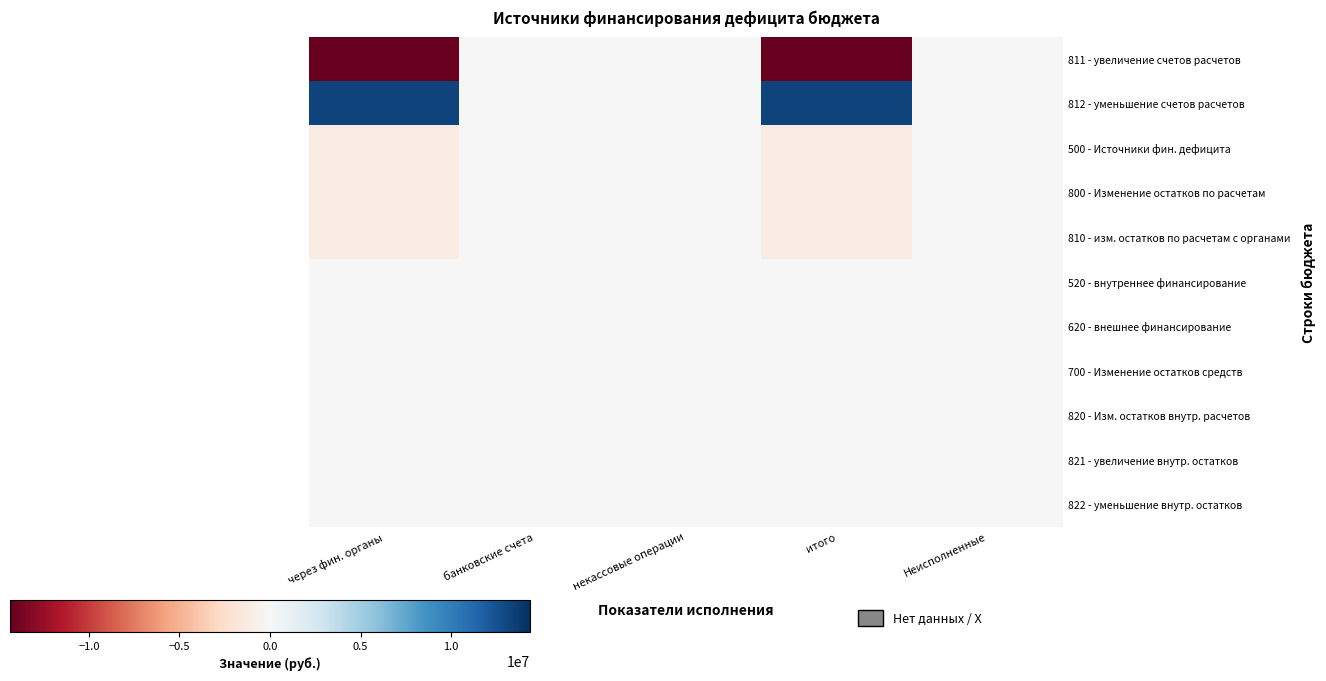

Reading left to right, what are all the values shown in this chart?

811 - увеличение счетов расчетов: через фин. органы=-14356700.7	банковские счета=0.0	некассовые операции=0.0	итого=-14356700.7	Неисполненные=0.0
812 - уменьшение счетов расчетов: через фин. органы=13344611.2	банковские счета=0.0	некассовые операции=0.0	итого=13344611.2	Неисполненные=0.0
500 - Источники фин. дефицита: через фин. органы=-1012089.5	банковские счета=0.0	некассовые операции=0.0	итого=-1012089.5	Неисполненные=0.0
800 - Изменение остатков по расчетам: через фин. органы=-1012089.5	банковские счета=0.0	некассовые операции=0.0	итого=-1012089.5	Неисполненные=0.0
810 - изм. остатков по расчетам с органами: через фин. органы=-1012089.5	банковские счета=0.0	некассовые операции=0.0	итого=-1012089.5	Неисполненные=0.0
520 - внутреннее финансирование: через фин. органы=0.0	банковские счета=0.0	некассовые операции=0.0	итого=0.0	Неисполненные=0.0
620 - внешнее финансирование: через фин. органы=0.0	банковские счета=0.0	некассовые операции=0.0	итого=0.0	Неисполненные=0.0
700 - Изменение остатков средств: через фин. органы=0.0	банковские счета=0.0	некассовые операции=0.0	итого=0.0	Неисполненные=0.0
820 - Изм. остатков внутр. расчетов: через фин. органы=0.0	банковские счета=0.0	некассовые операции=0.0	итого=0.0	Неисполненные=0.0
821 - увеличение внутр. остатков: через фин. органы=0.0	банковские счета=0.0	некассовые операции=0.0	итого=0.0	Неисполненные=0.0
822 - уменьшение внутр. остатков: через фин. органы=0.0	банковские счета=0.0	некассовые операции=0.0	итого=0.0	Неисполненные=0.0